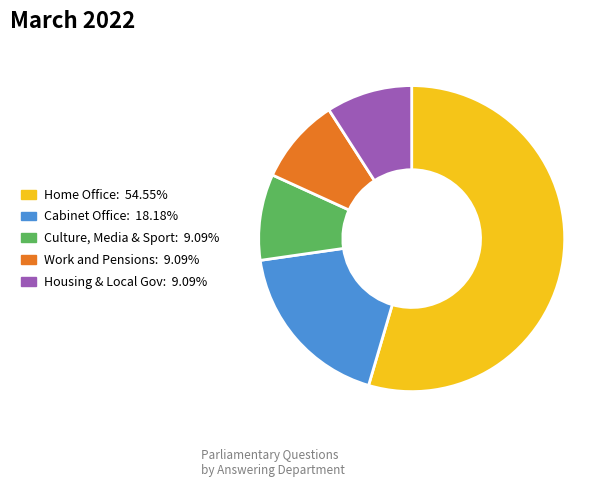

Is there any slice that represents more than half of the pie?

Yes